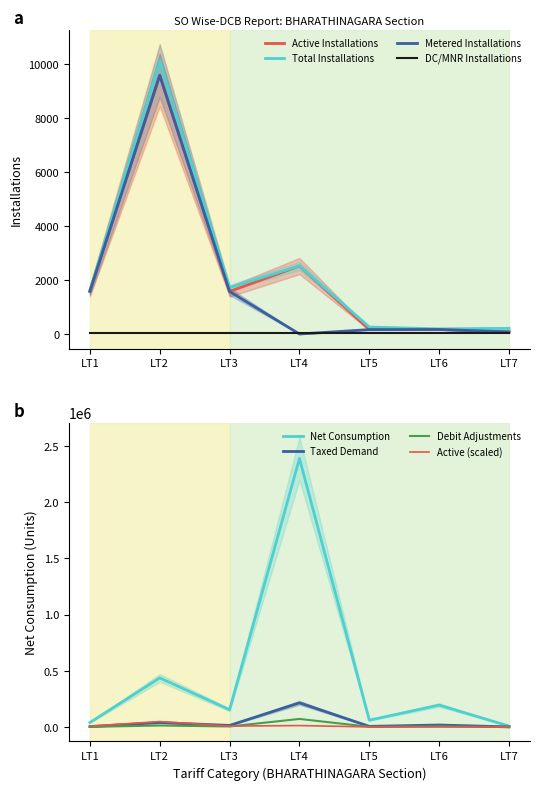

At which label does Active Installations first exceed 1576?

LT1